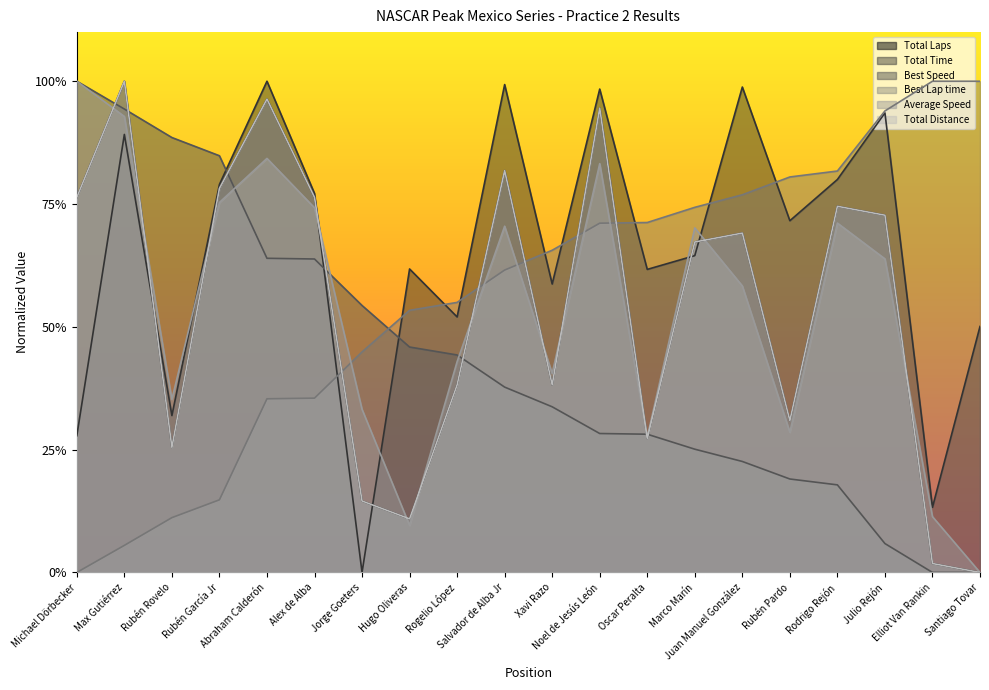

The value of Average Speed at Alex de Alba is 236.9. True or false?

False